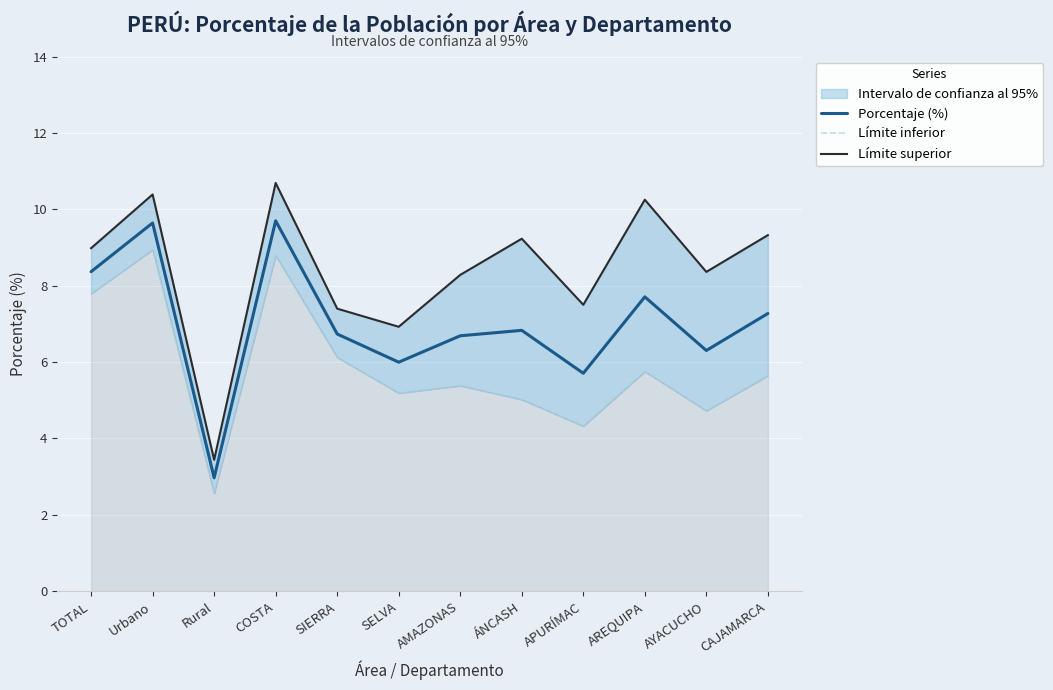

True or false: Límite superior has a value of 2.9 at SELVA.

False